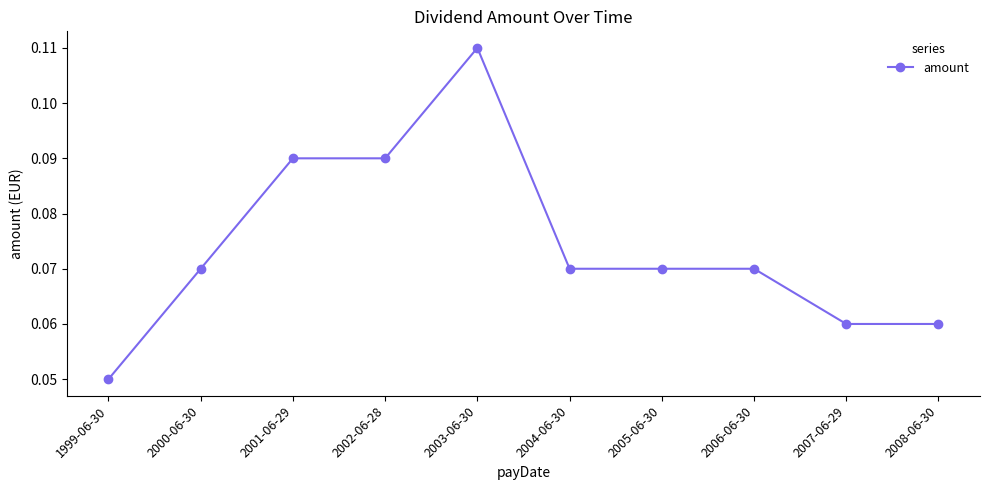

Where is the data nearest to the value 0?

1999-06-30